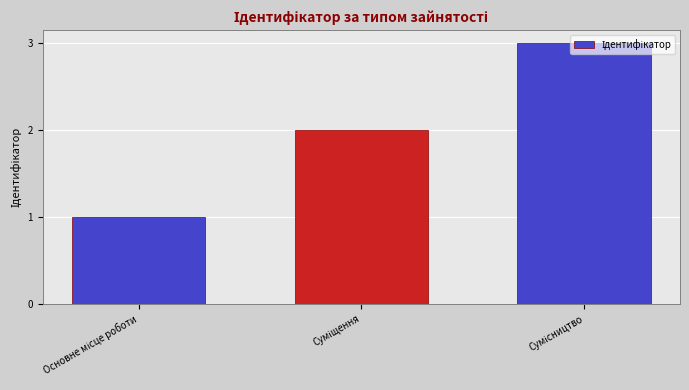

What is the greatest value displayed?

3